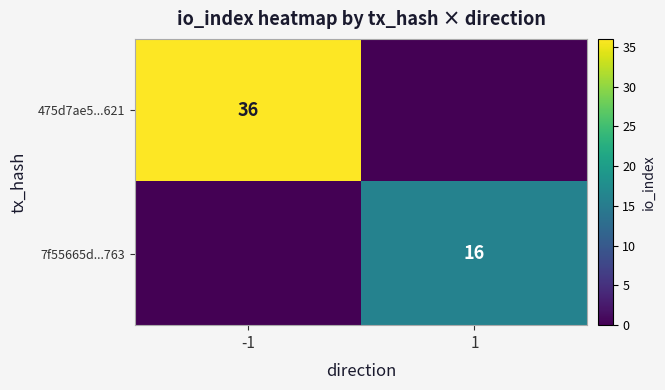

Is it true that 475d7ae5...621 equals 62 at -1?

False